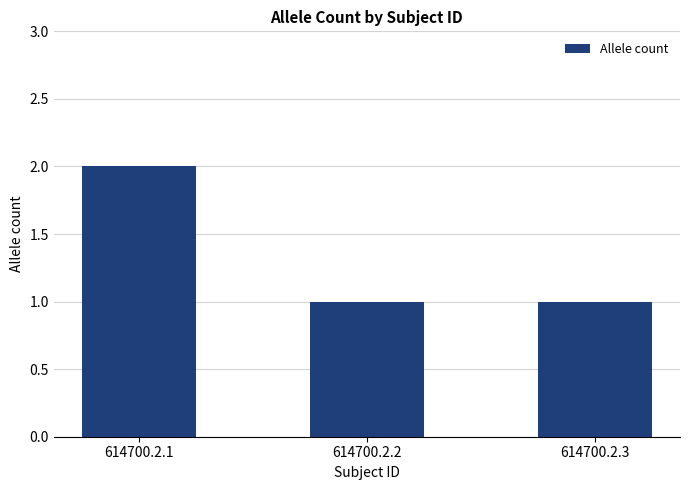

How many bars are there in total?

3